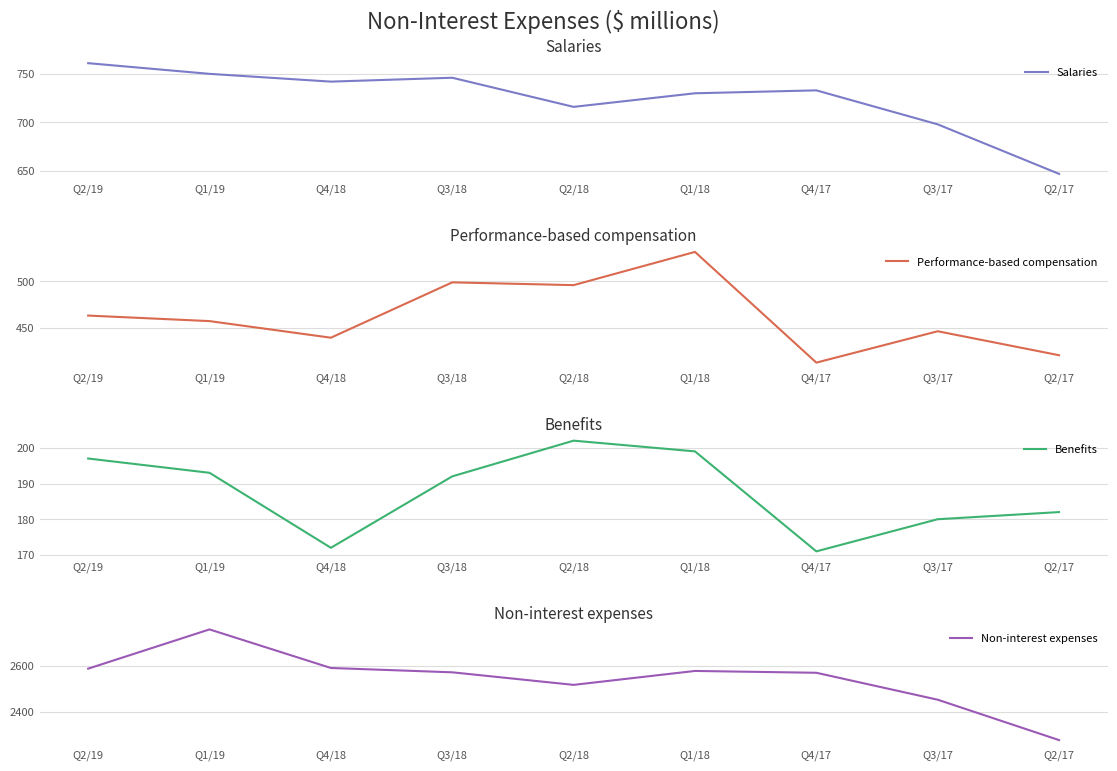

Does the chart have visible grid lines?

Yes